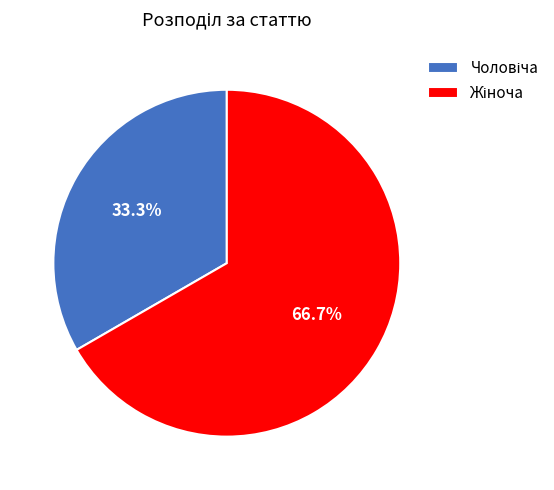

Is there a majority slice in this chart?

Yes